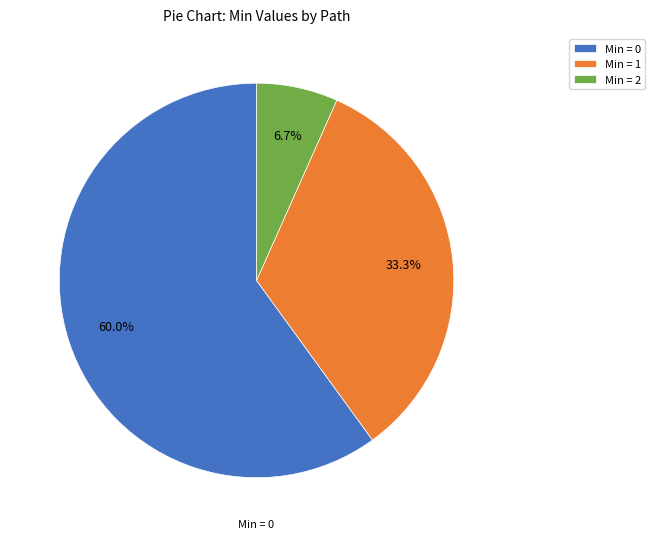

Which slice is the largest?

Min = 0